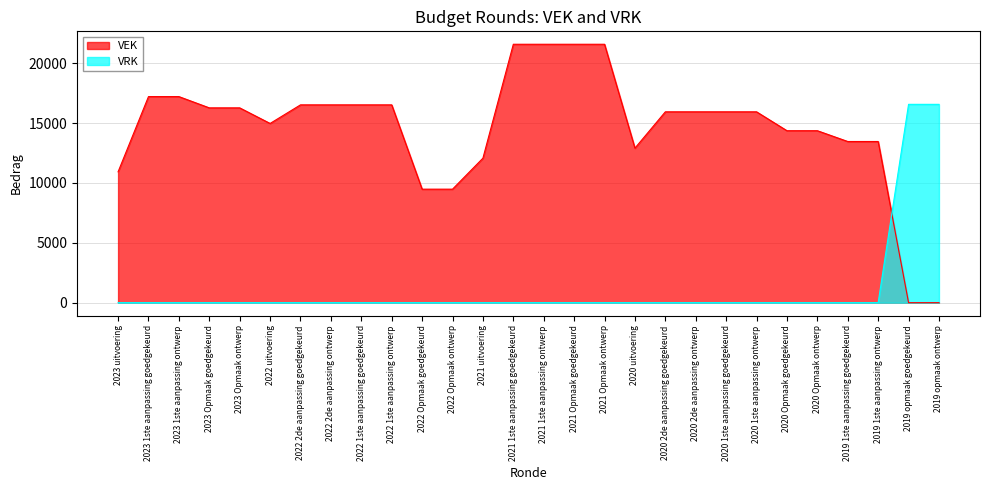

True or false: VRK has a value of 0 at 2021 1ste aanpassing ontwerp.

True